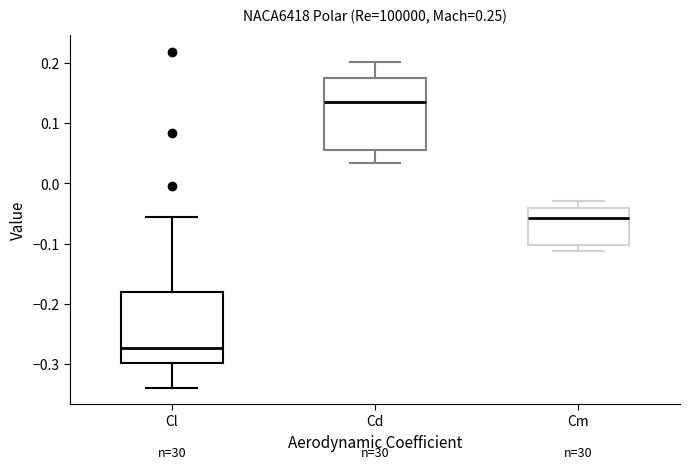

Which box has the highest median line?

Cd